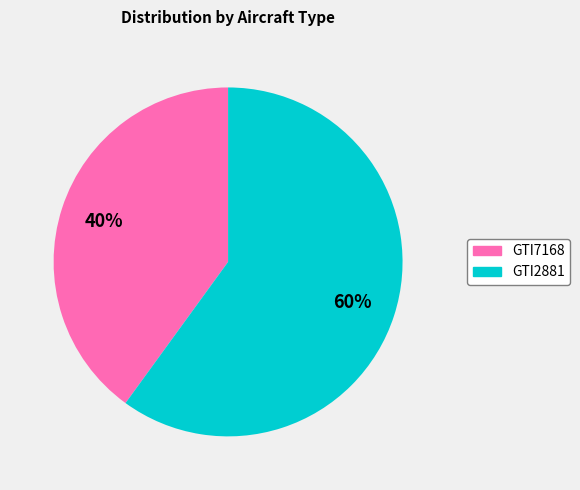

True or false: GTI2881 accounts for 72% of the total.

False